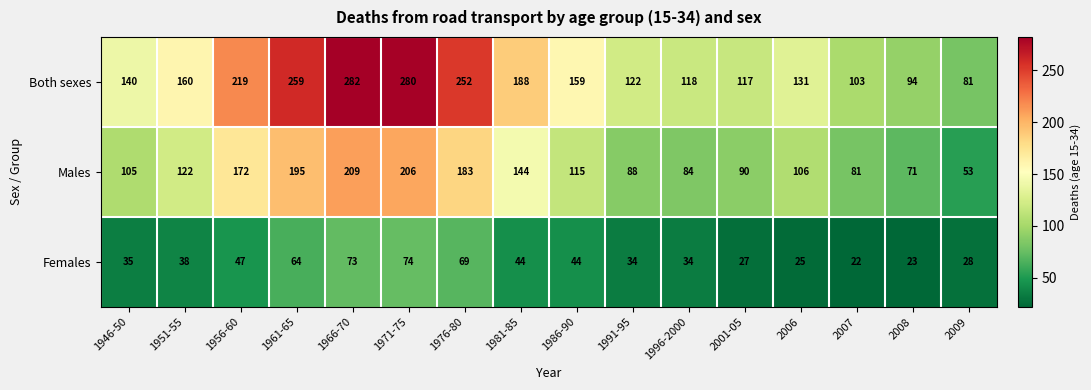

What is the spread (max minus min) of values at 1986-90?

115